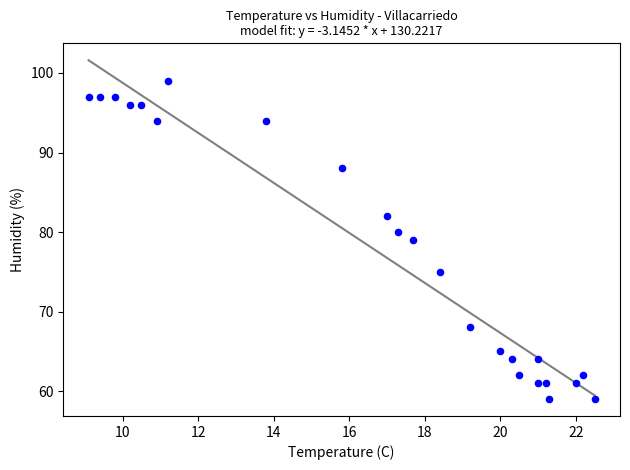

What is the range of Y values (max minus min)?

40